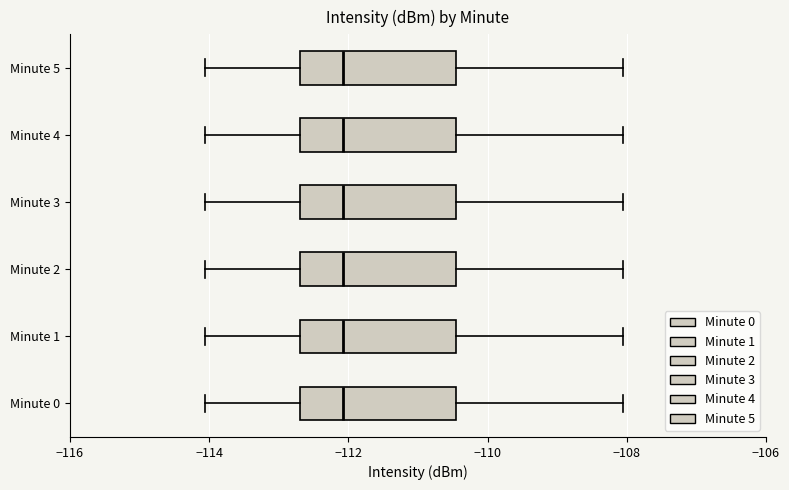

Where does the median line of the box for Minute 0 sit on the x-axis? The values are not printed on the chart, so give them approximately, as read against the axis.

-112.0